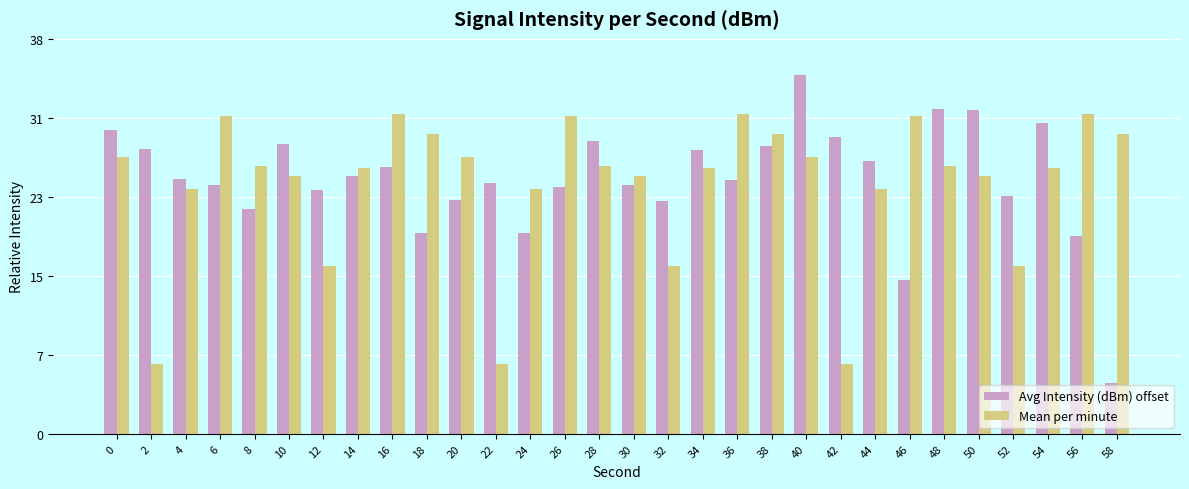

What is the spread (max minus min) of values at 36?

6.5